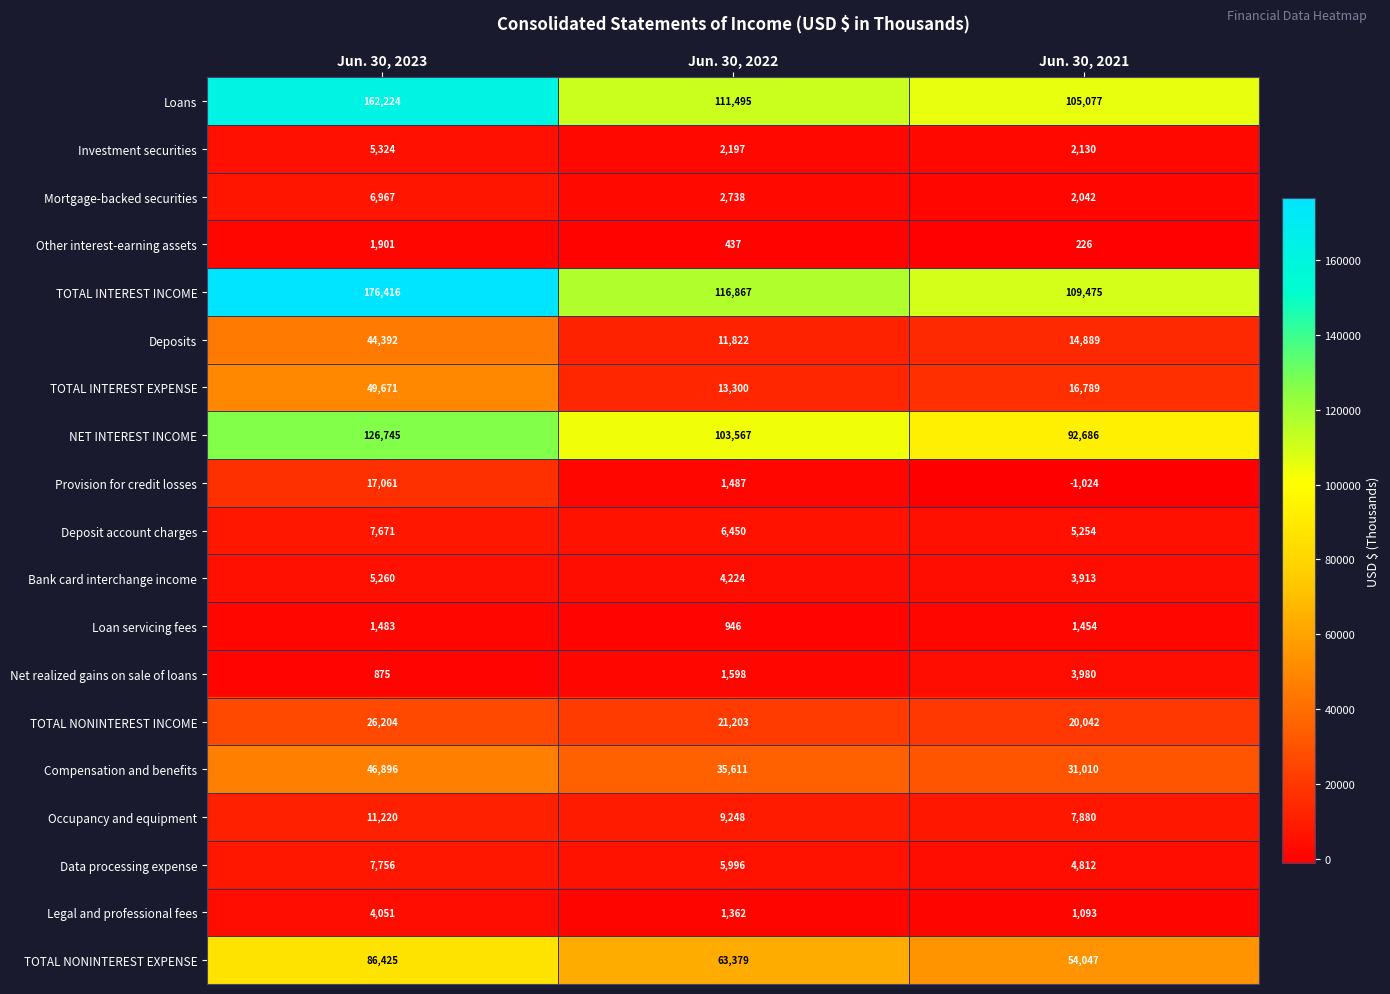

Which category has the lowest value in the Data processing expense series?

Jun. 30, 2021